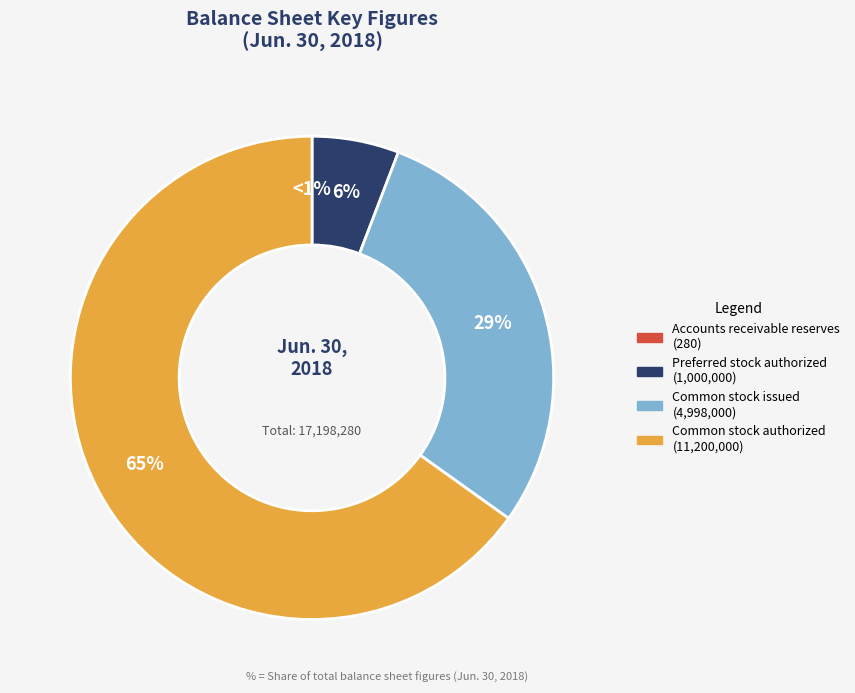

What is the change in value from Common stock issued to Common stock authorized?

+6202000